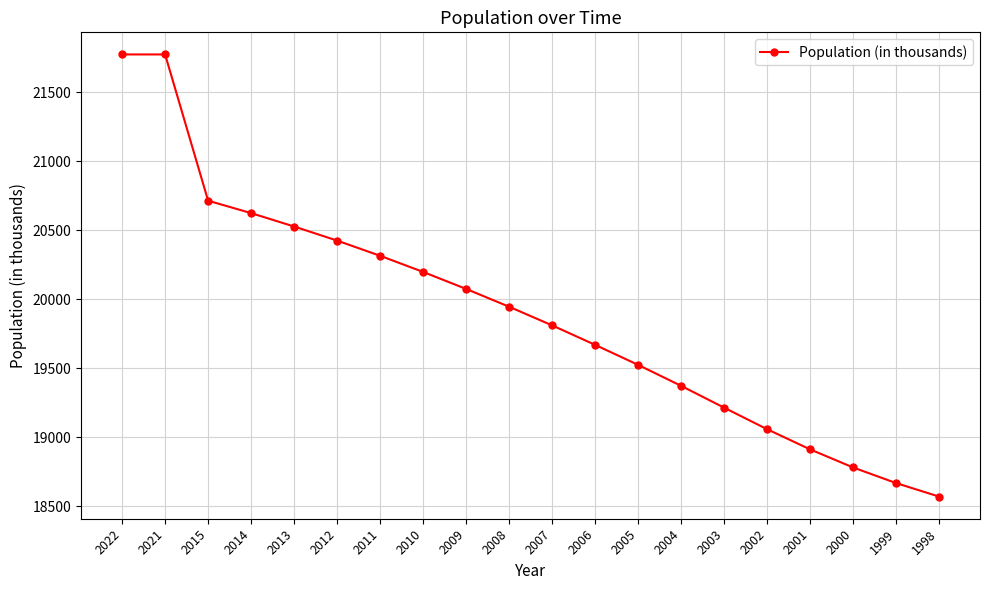

What value does the data have at 2002?

19059